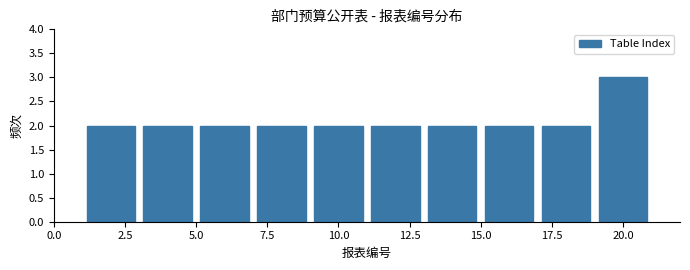

Reading left to right, transcribe this chart: for each bar, give the range it covers on the x-axis and its height. The values are not printed on the chart, so give them approximately, as read against the axis.

1 to 3: 2
3 to 5: 2
5 to 7: 2
7 to 9: 2
9 to 11: 2
11 to 13: 2
13 to 15: 2
15 to 17: 2
17 to 19: 2
19 to 21: 3